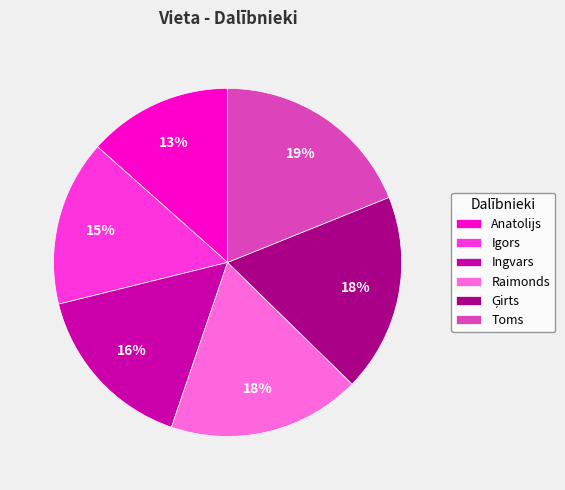

True or false: Ingvars accounts for 16% of the total.

True